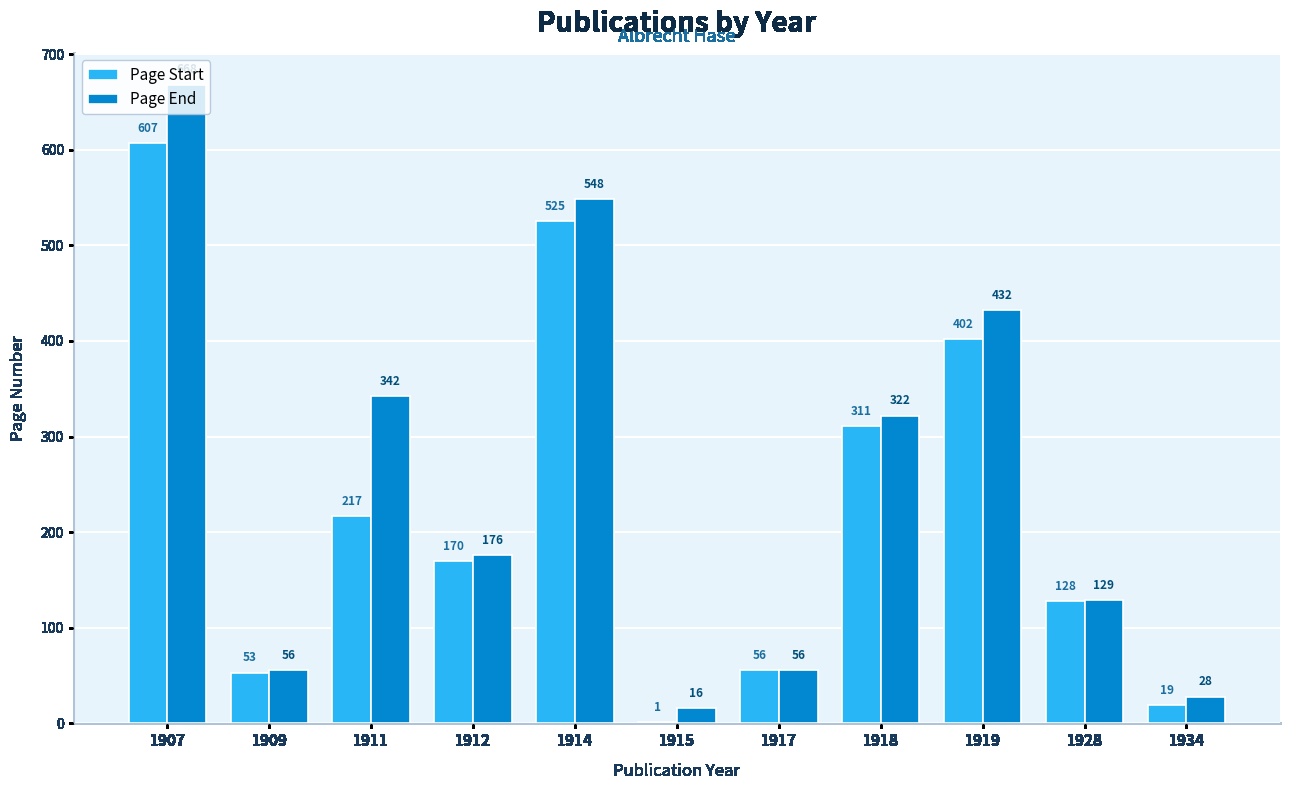

Are the bars horizontal?

No